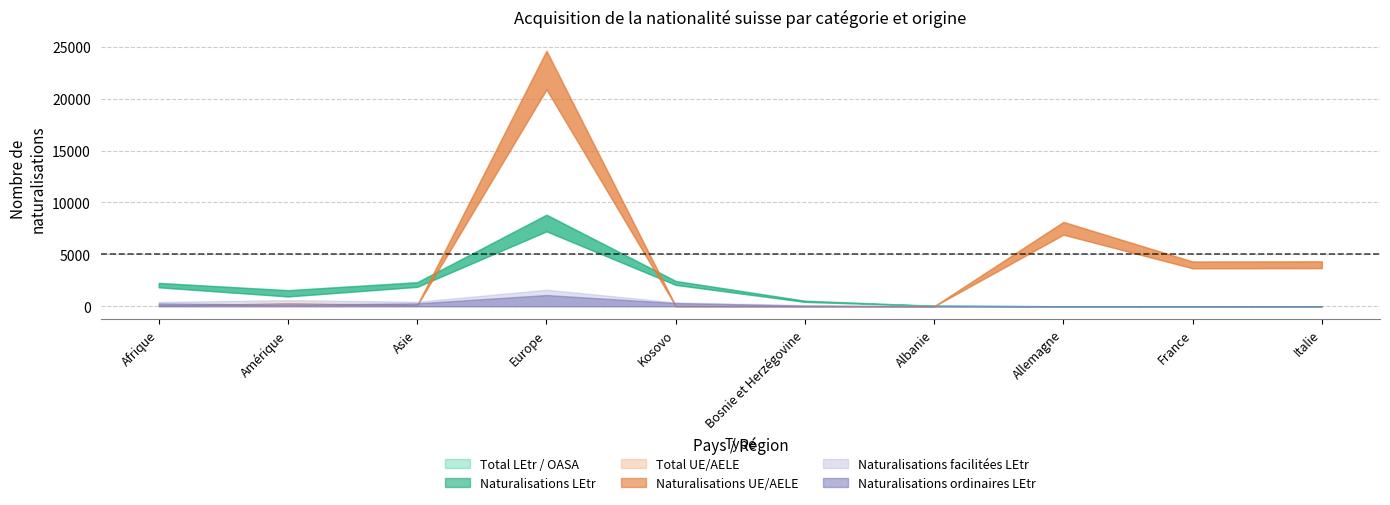

True or false: Naturalisations_LEtr and Naturalisations_facilitees_LEtr cross at least once.

False